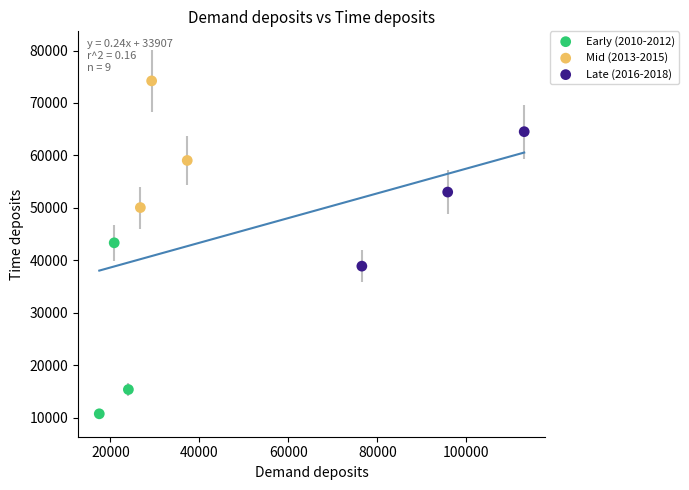

Which series contains the highest Y value?

Mid (2013-2015)